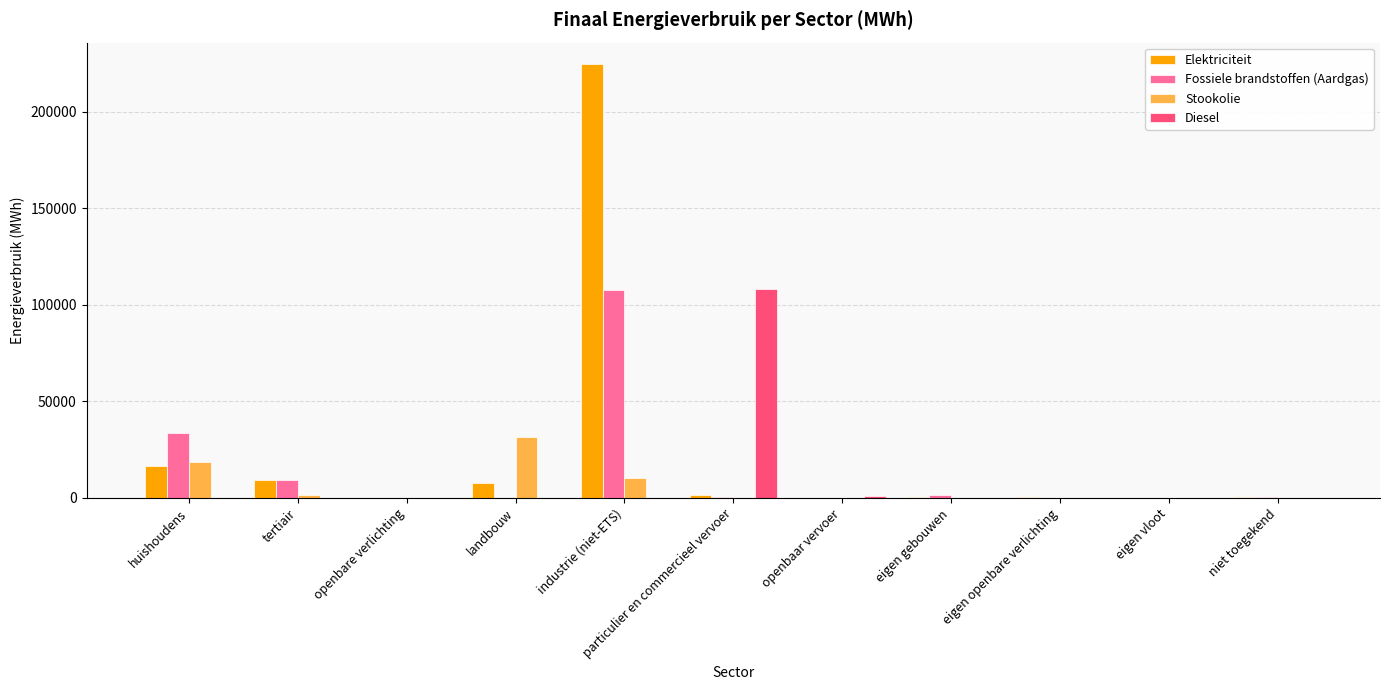

What is the average value of the Elektriciteit series?

23711.6